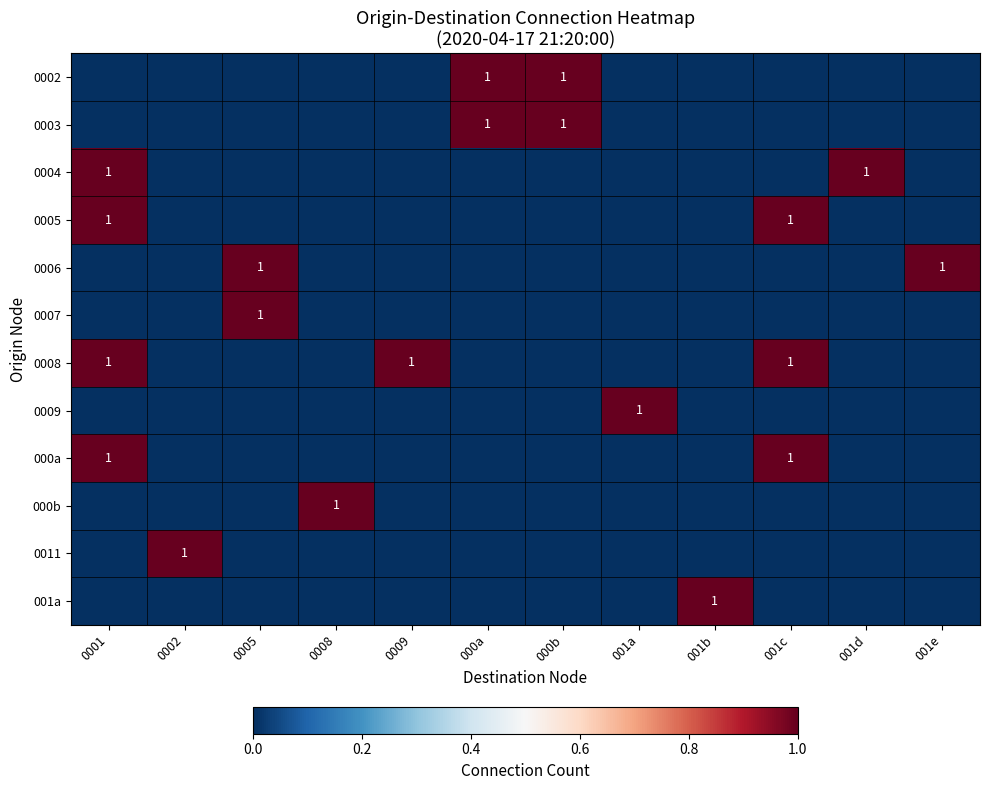

What is the difference between the highest and lowest values at 000b?

1